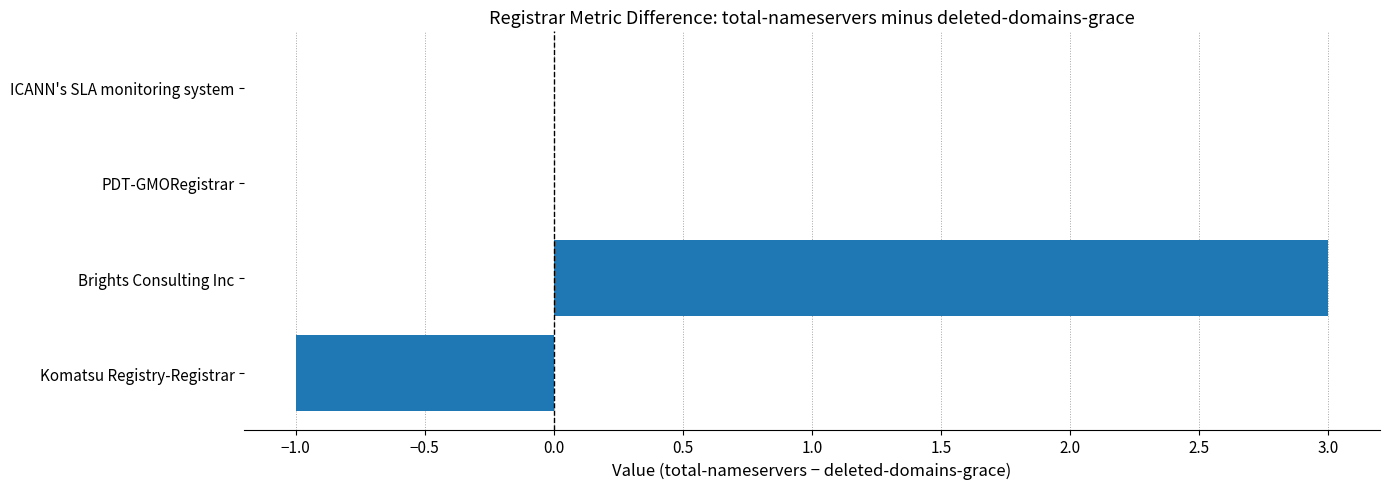

How many distinct data groups are displayed?

1